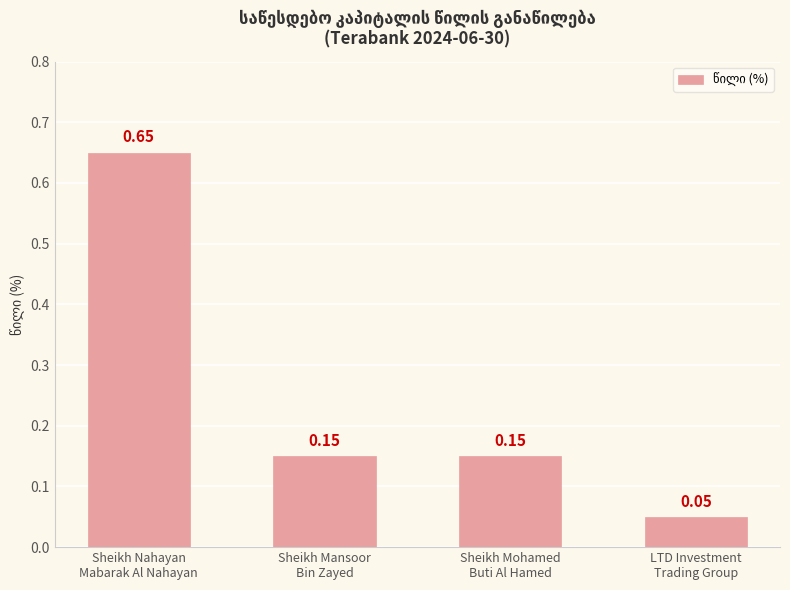

What position from the right is Sheikh Mohamed
Buti Al Hamed?

2